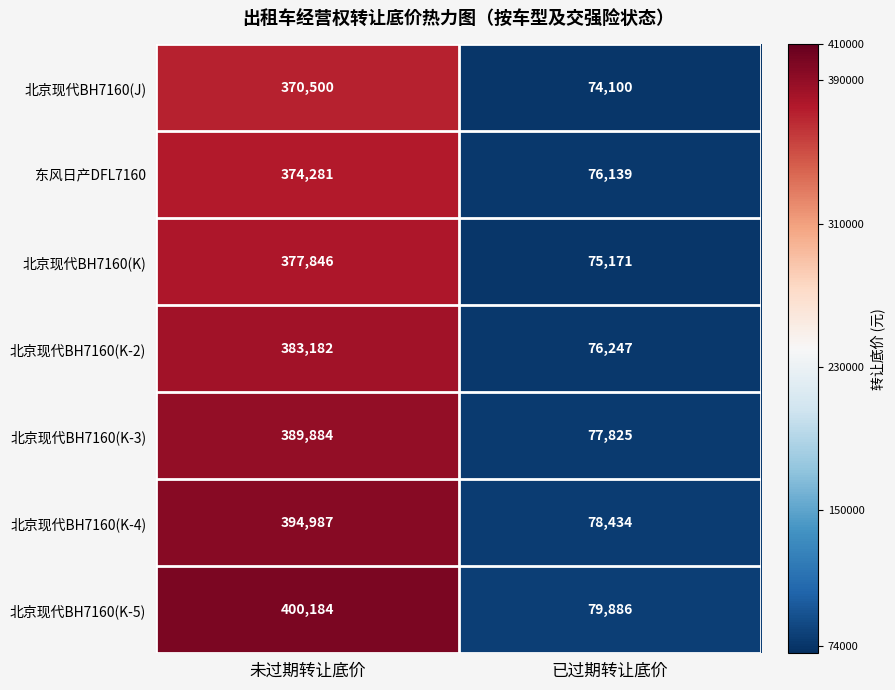

Where is 北京现代BH7160(K-2) nearest to the value 229714?

已过期转让底价